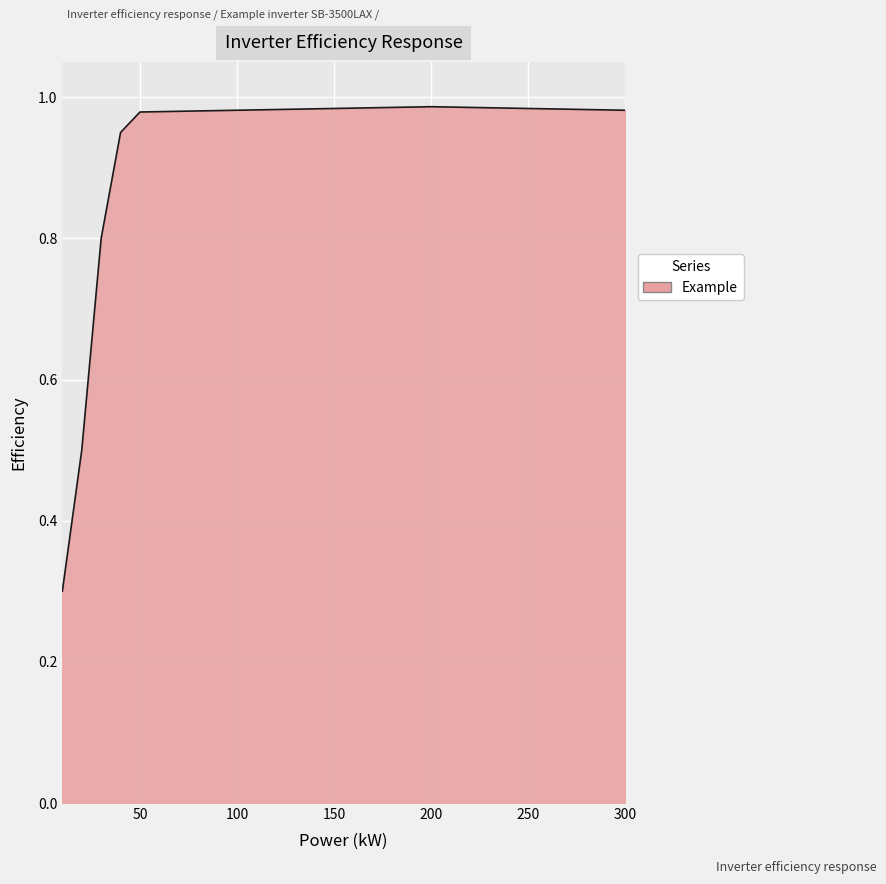

How many lines are shown in the chart?

1